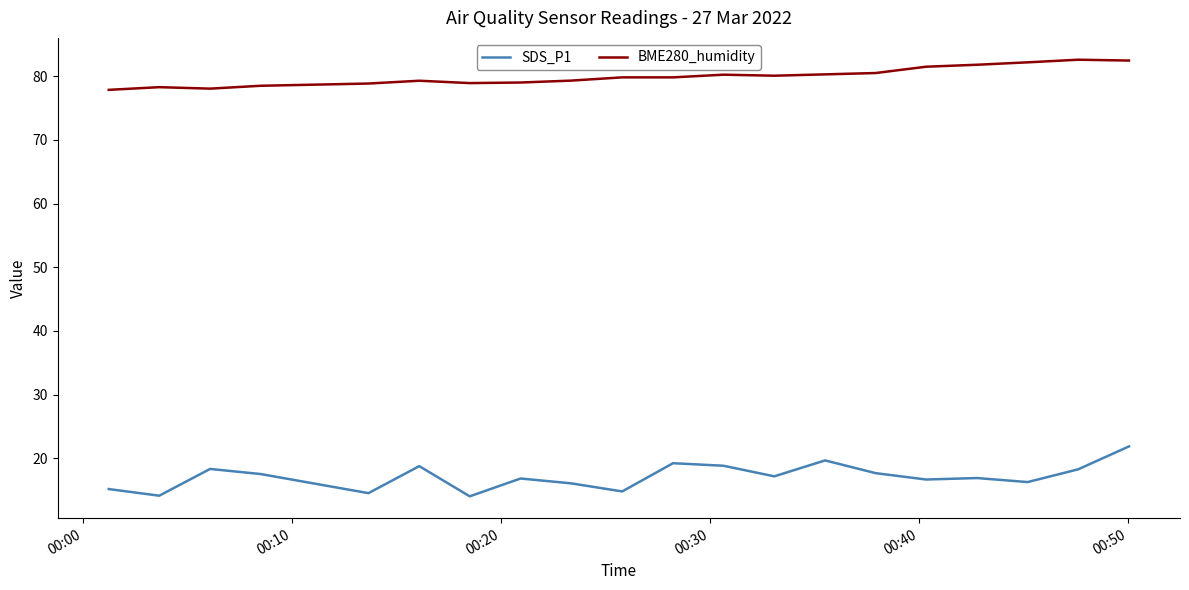

Which series has the largest total across all categories?

BME280_humidity